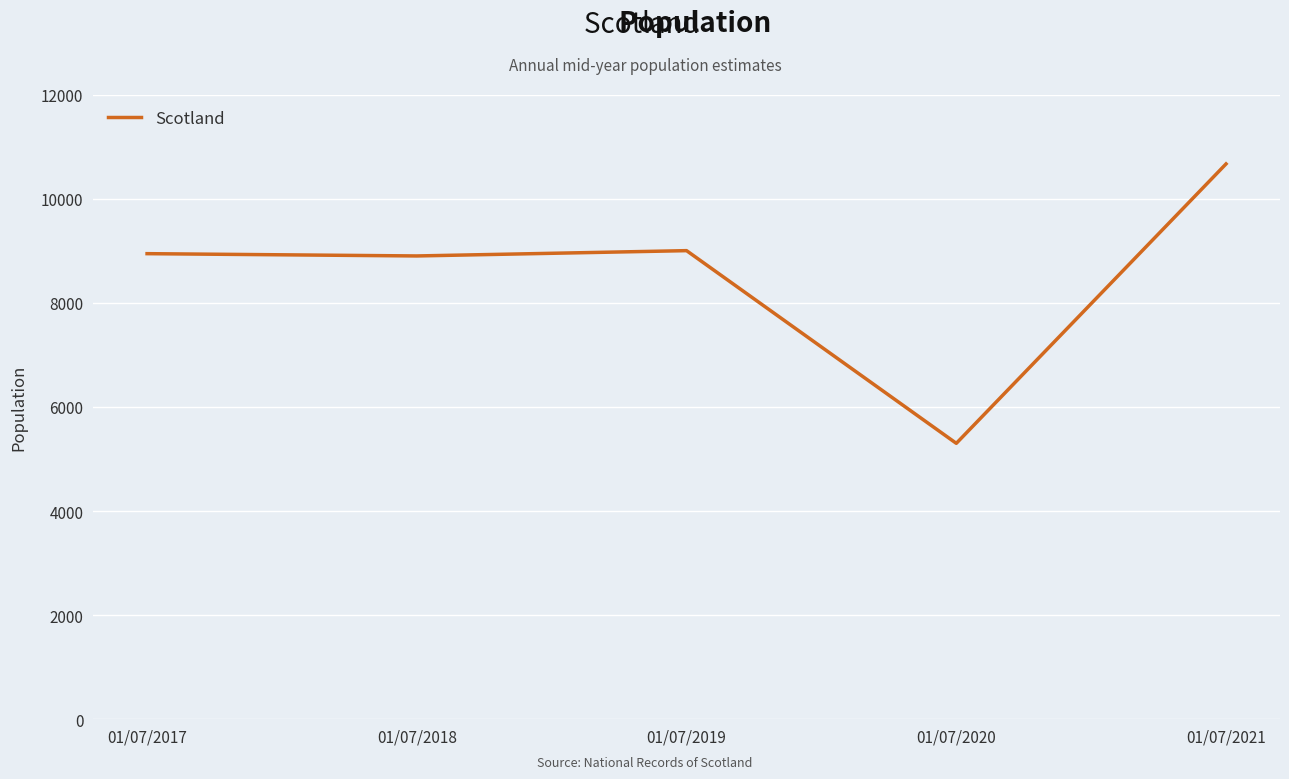

Is this an area chart (filled region under the line)?

No